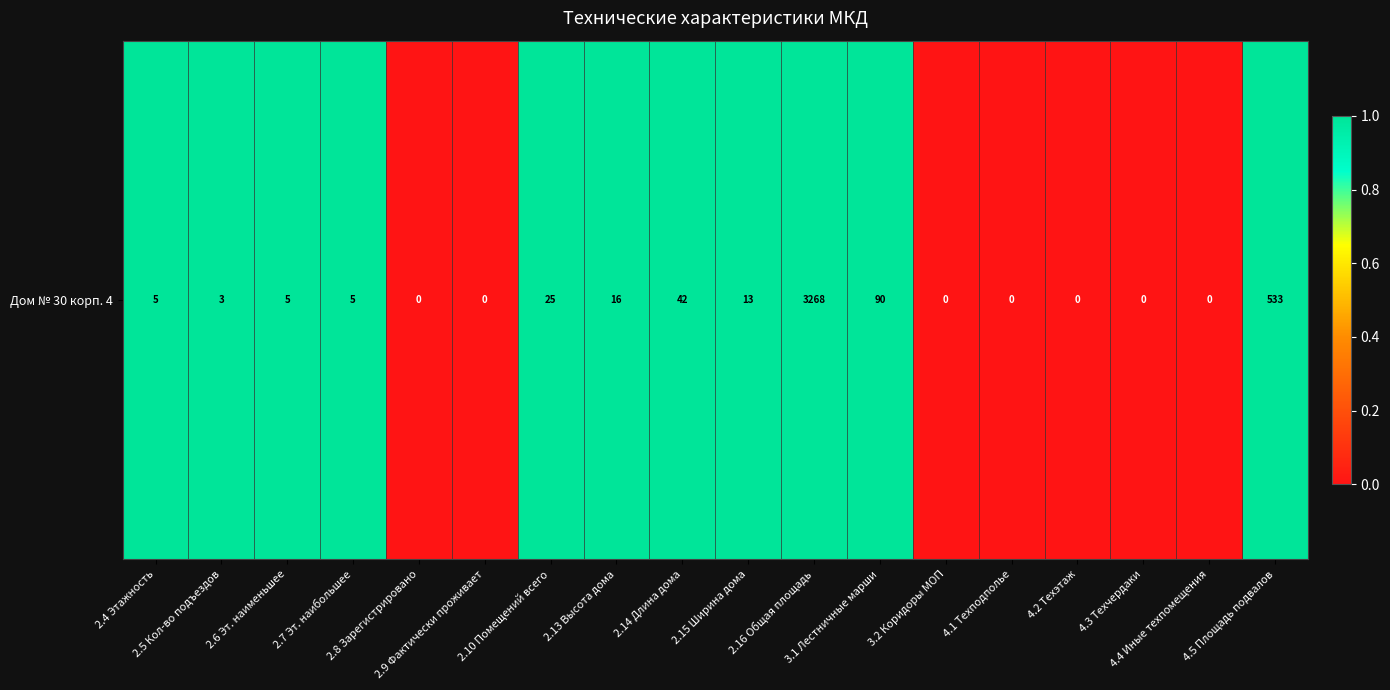

Rank the categories by value from highest to lowest.

2.4 Этажность, 2.5 Кол-во подъездов, 2.6 Эт. наименьшее, 2.7 Эт. наибольшее, 2.10 Помещений всего, 2.13 Высота дома, 2.14 Длина дома, 2.15 Ширина дома, 2.16 Общая площадь, 3.1 Лестничные марши, 4.5 Площадь подвалов, 2.8 Зарегистрировано, 2.9 Фактически проживает, 3.2 Коридоры МОП, 4.1 Техподполье, 4.2 Техэтаж, 4.3 Техчердаки, 4.4 Иные техпомещения